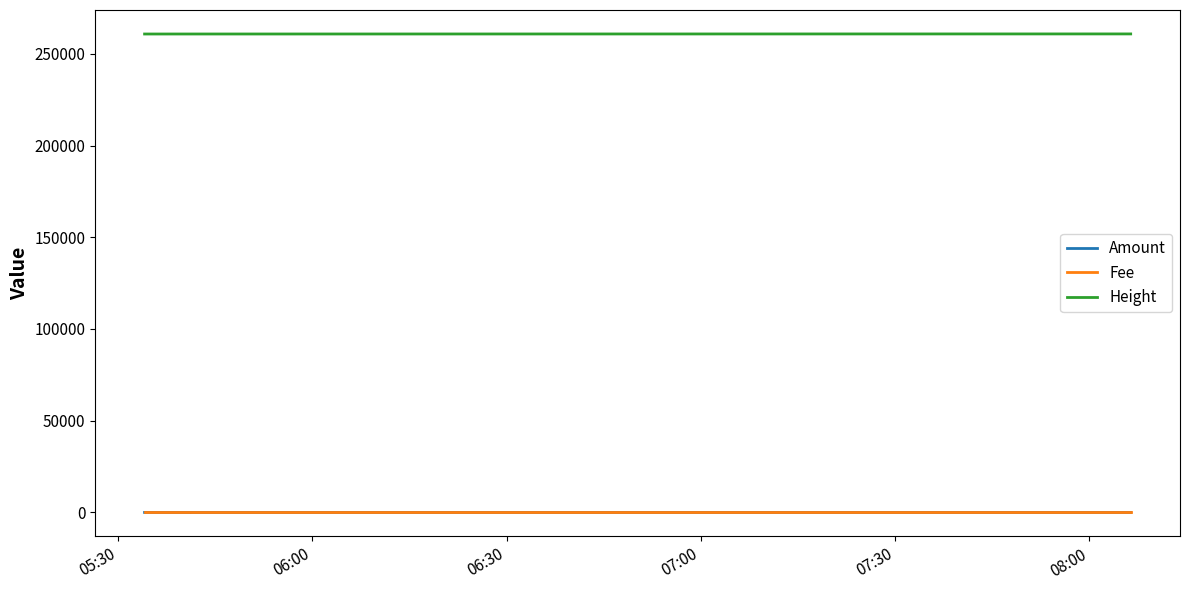

How many Amount values are between 0 and 5?

4